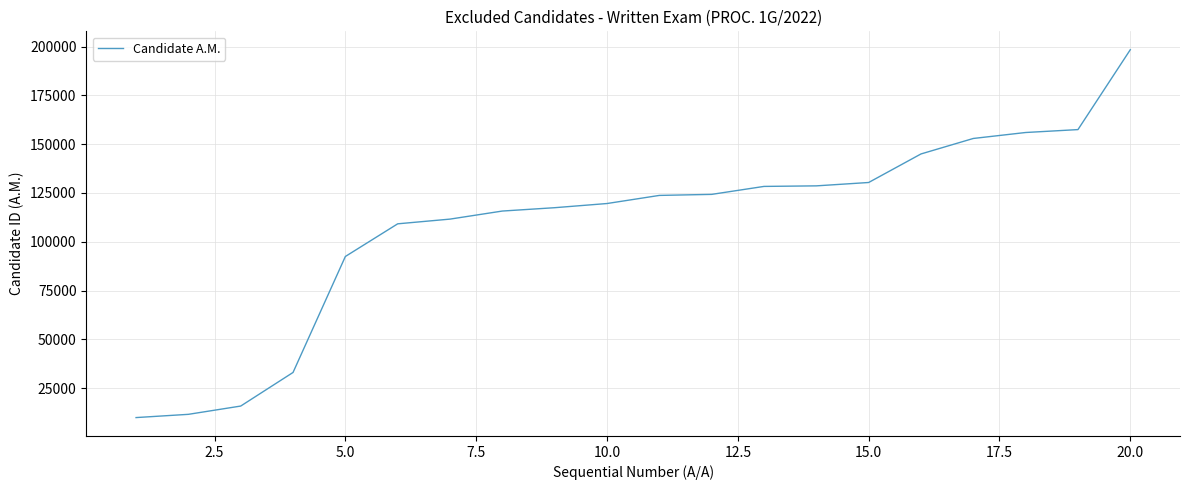

What is the minimum value shown in the chart?

9929